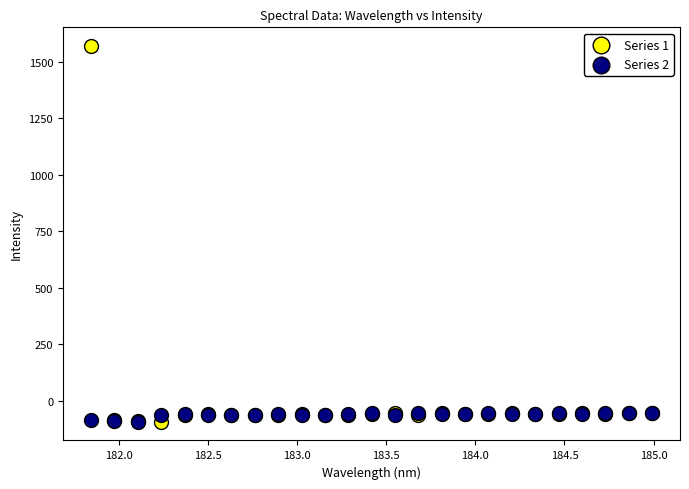

What are all the series names shown in the legend?

Series 1, Series 2